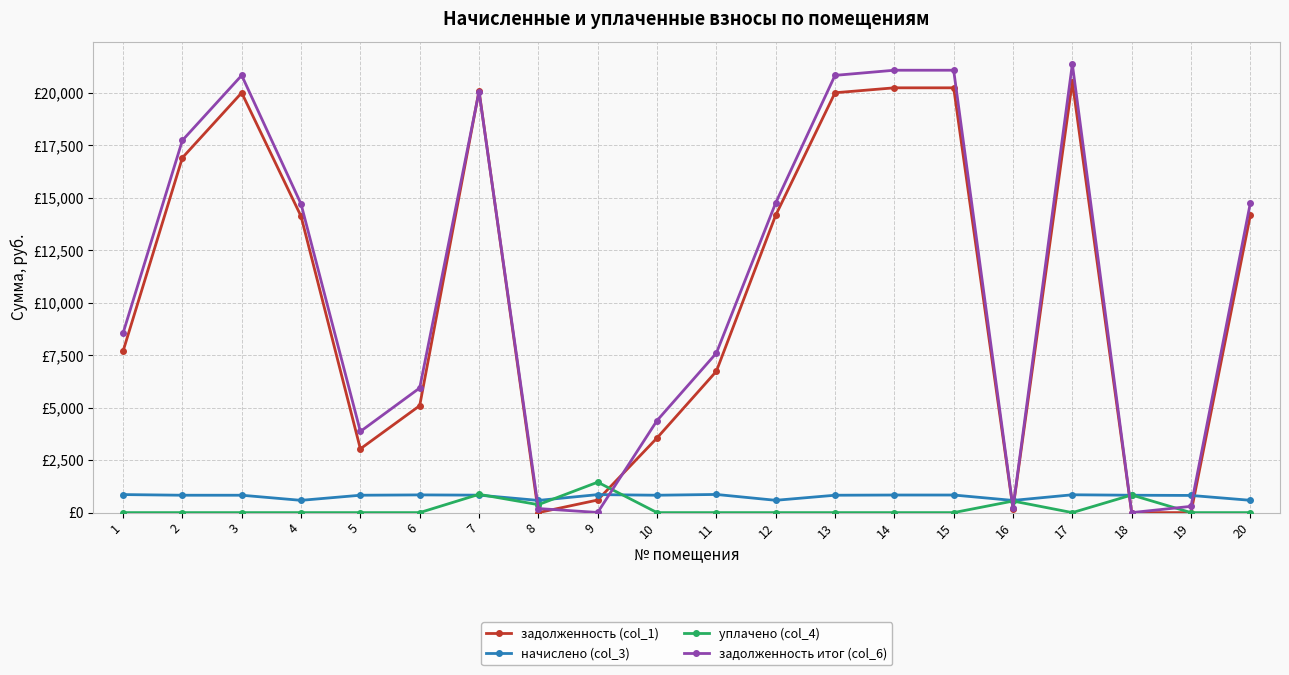

What is the value of the задолженность (col_1) point at the 14th from the left?

20247.8